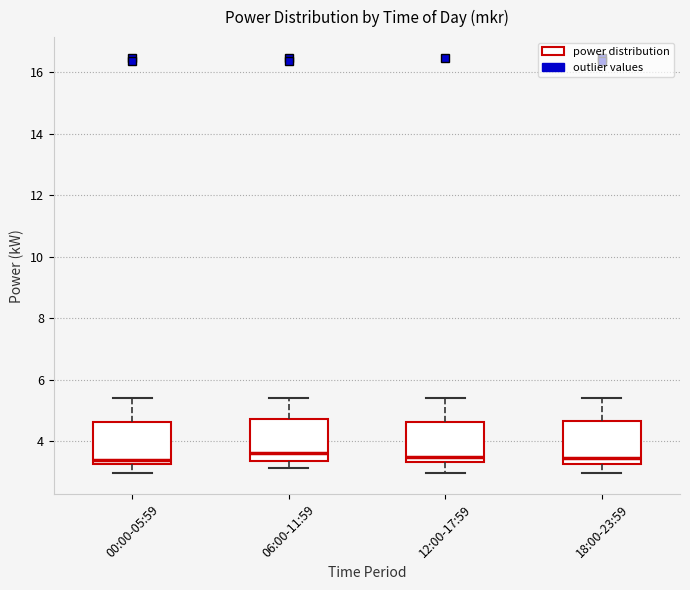

Reading left to right, read every box against the y-axis: the position of its median line, the range the box covers, and the ends of its whiskers. The values are not printed on the chart, so give them approximately, as read against the axis.

00:00-05:59: median 3.4, box 3.2 to 4.6, whiskers 3.0 to 5.4
06:00-11:59: median 3.6, box 3.4 to 4.8, whiskers 3.2 to 5.4
12:00-17:59: median 3.6, box 3.4 to 4.6, whiskers 3.0 to 5.4
18:00-23:59: median 3.4, box 3.2 to 4.6, whiskers 3.0 to 5.4